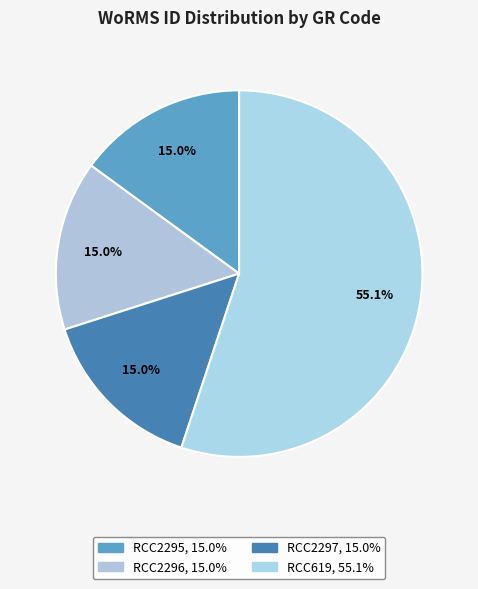

Count the number of slices in the pie.

4